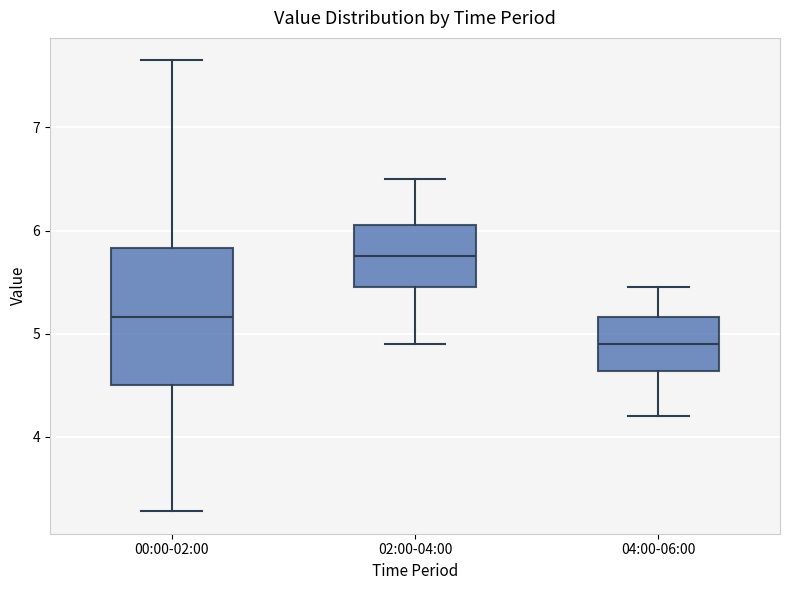

Reading left to right, transcribe this box plot: for each box, give where its median line is, the range the box spans, and where its two whiskers end, as read against the y-axis. The values are not printed on the chart, so give them approximately, as read against the axis.

00:00-02:00: median 5.2, box 4.5 to 5.8, whiskers 3.3 to 7.7
02:00-04:00: median 5.8, box 5.5 to 6.1, whiskers 4.9 to 6.5
04:00-06:00: median 4.9, box 4.6 to 5.2, whiskers 4.2 to 5.5